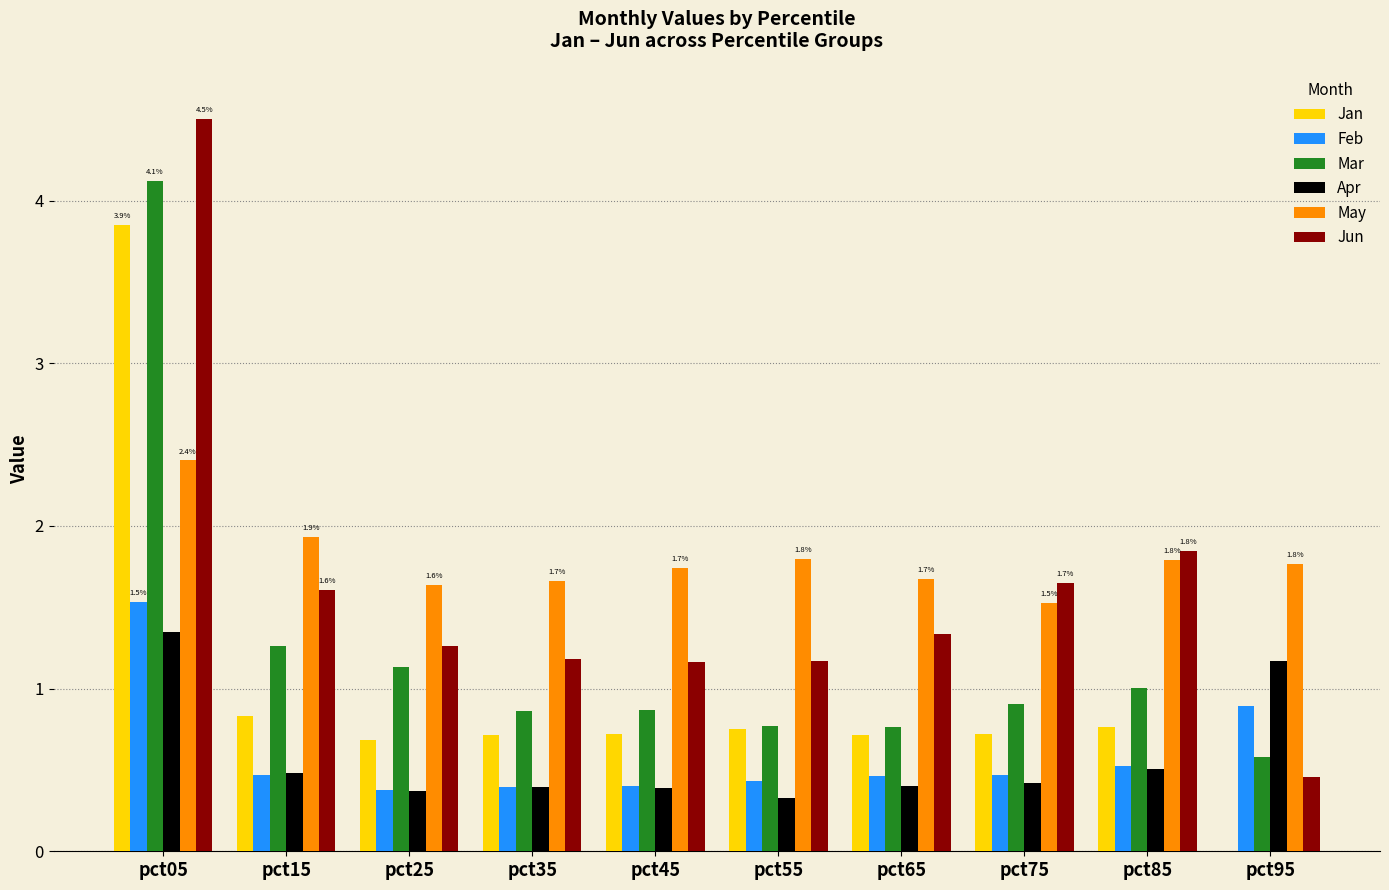

How many groups of bars are there?

10